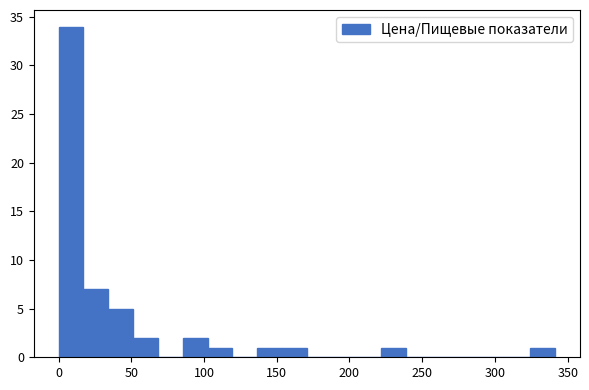

Read against the x-axis, roughly where is the centre of the tallest bar?

10